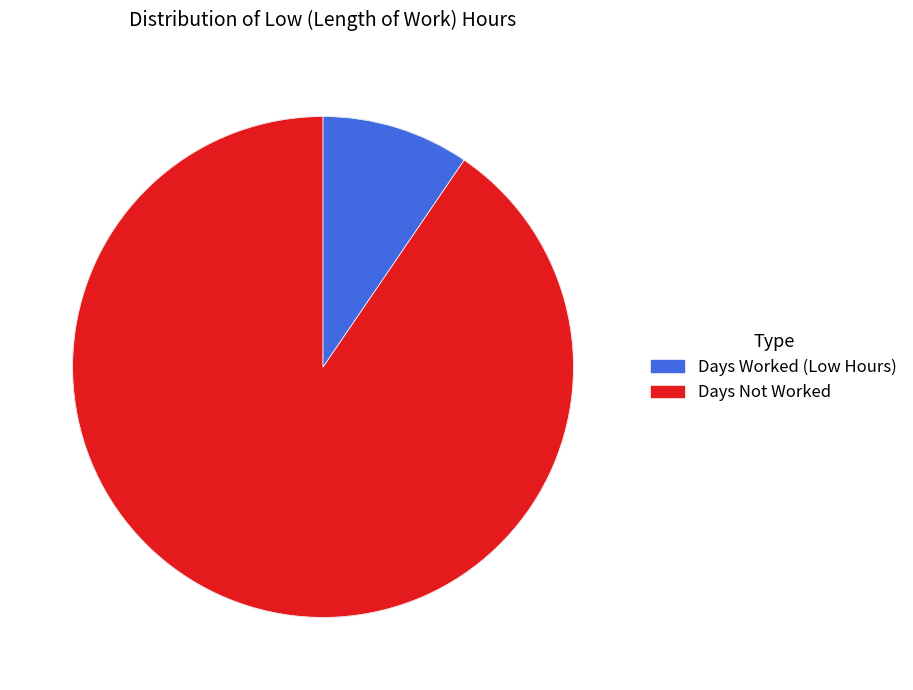

The Days Not Worked slice represents 10% of the pie. True or false?

True